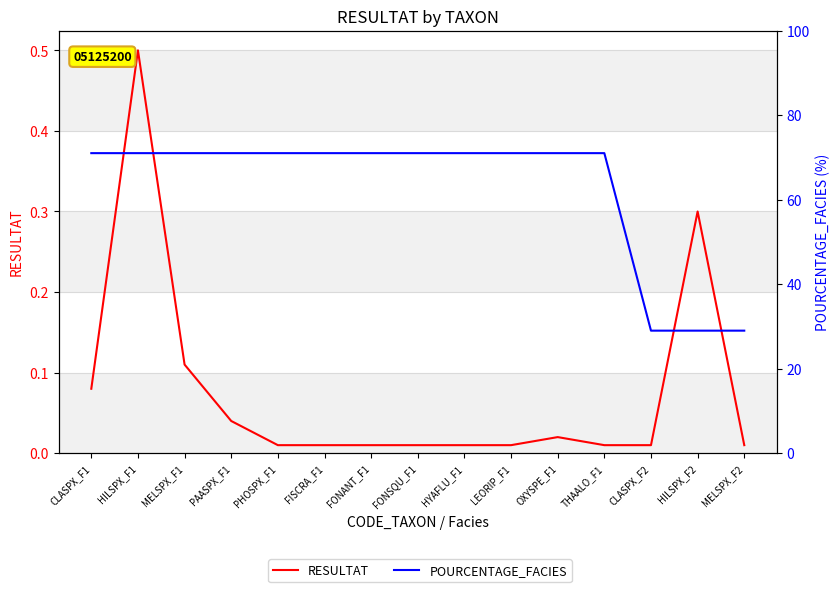

How many data points does each series have?

15